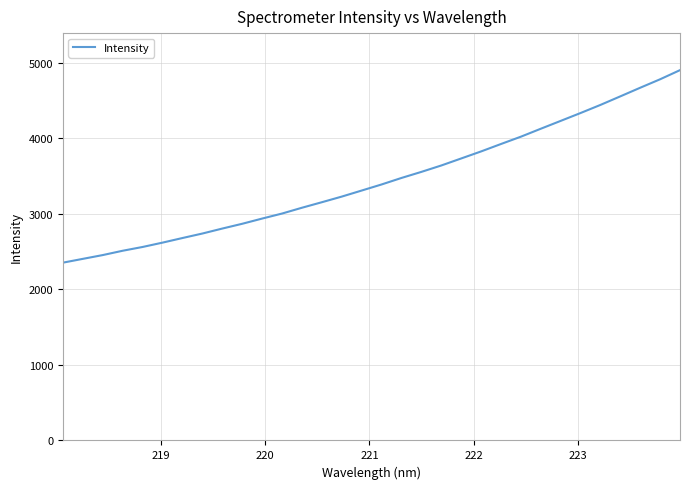

What is the sum of all values?

110295.8